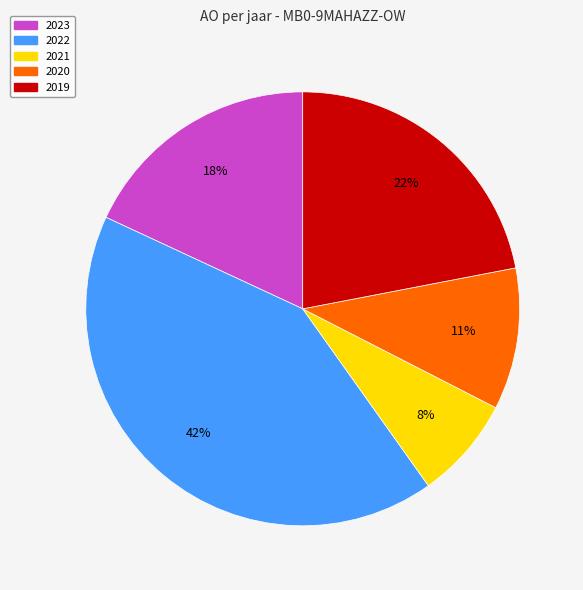

Is there a majority slice in this chart?

No